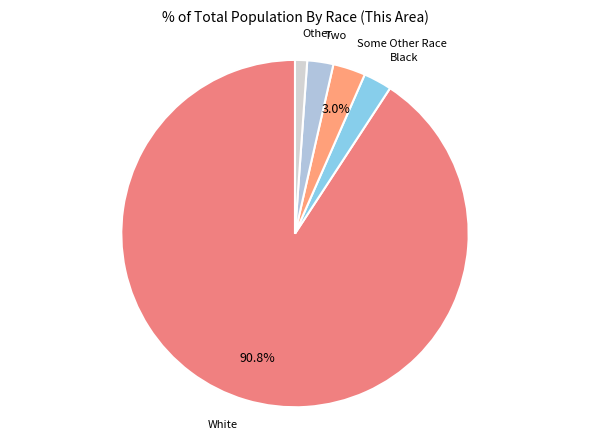

Count the number of slices in the pie.

5